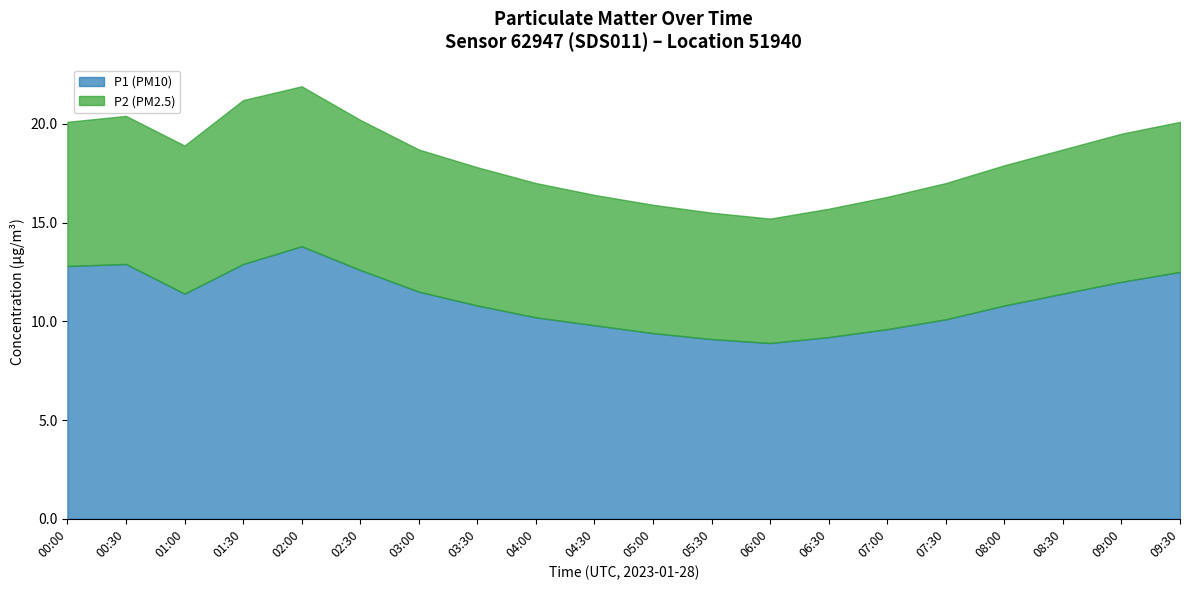

Reading right to left, list all the values displayed in this chart.

P1 (PM10): 12.5	12.0	11.4	10.8	10.1	9.6	9.2	8.9	9.1	9.4	9.8	10.2	10.8	11.5	12.6	13.8	12.9	11.4	12.9	12.8
P2 (PM2.5): 7.6	7.5	7.3	7.1	6.9	6.7	6.5	6.3	6.4	6.5	6.6	6.8	7.0	7.2	7.6	8.1	8.3	7.5	7.5	7.3